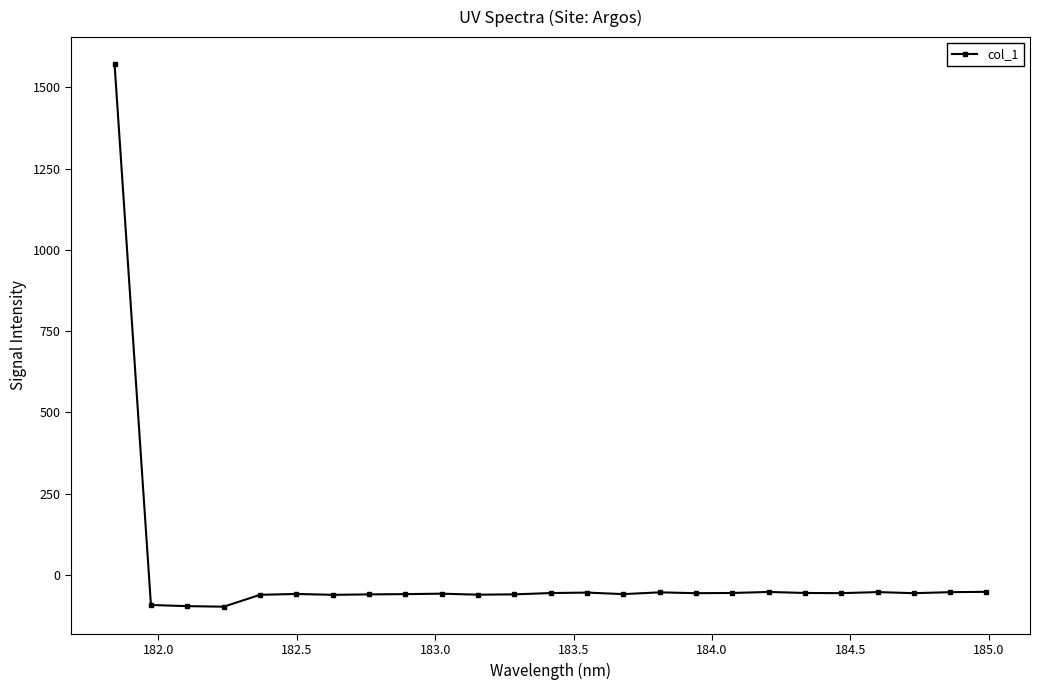

What is the minimum value shown in the chart?

-97.7